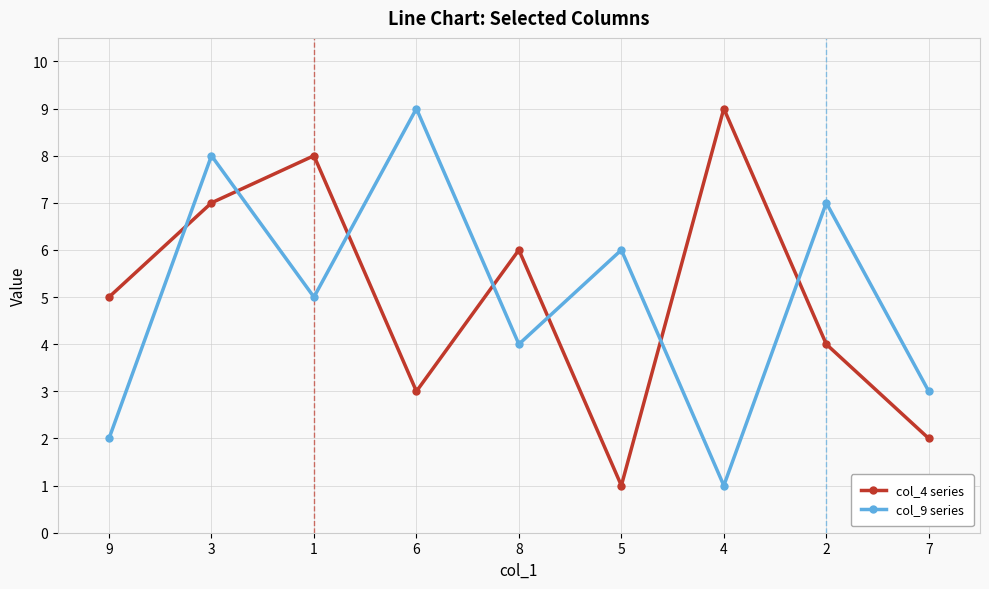

How many categories are shown in the chart?

9